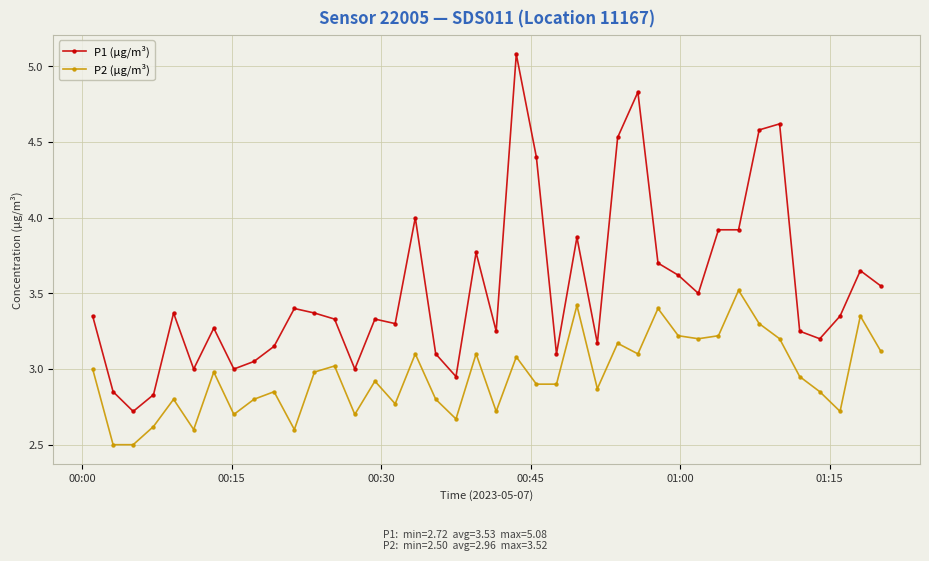

What is the highest value of the P1 (µg/m³) series?

5.1